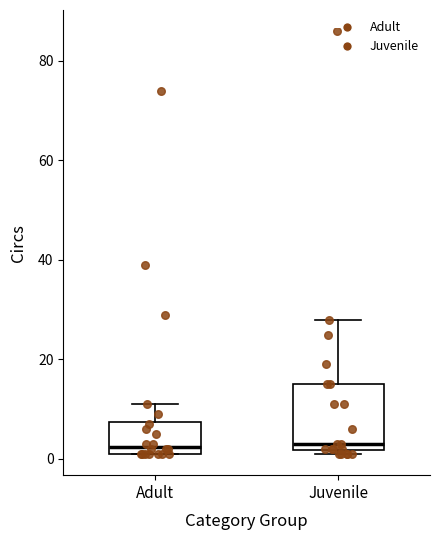

Reading left to right, read every box against the y-axis: the position of its median line, the range the box covers, and the ends of its whiskers. The values are not printed on the chart, so give them approximately, as read against the axis.

Adult: median 2 (just above the box's lower edge), box 2 to 8, whiskers 2 to 12
Juvenile: median 4, box 2 to 16, whiskers 2 (just below the box's lower edge) to 28